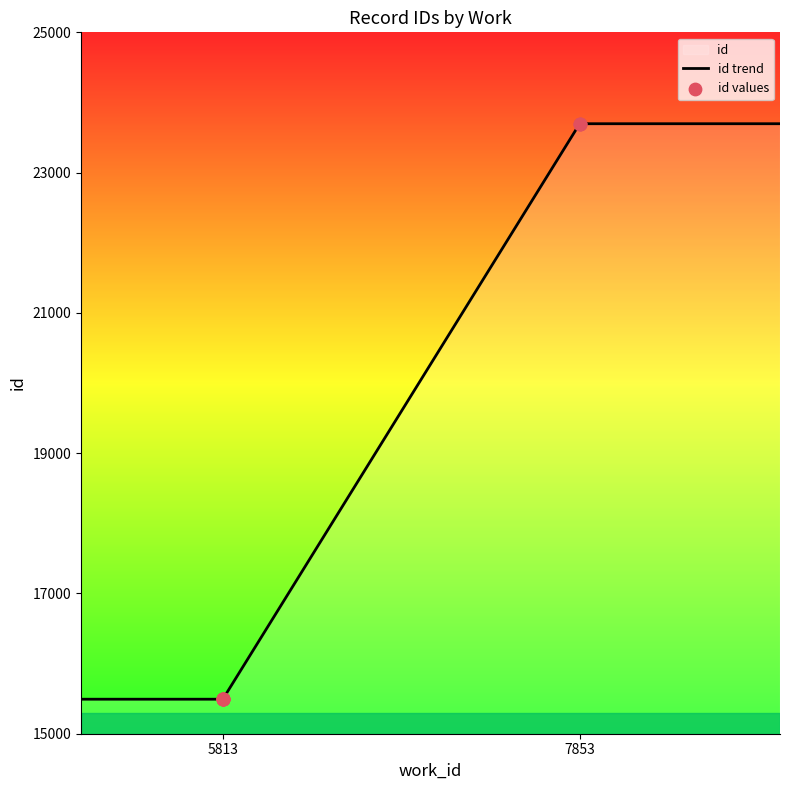

Which has a higher value, 5813 or 5813?

5813